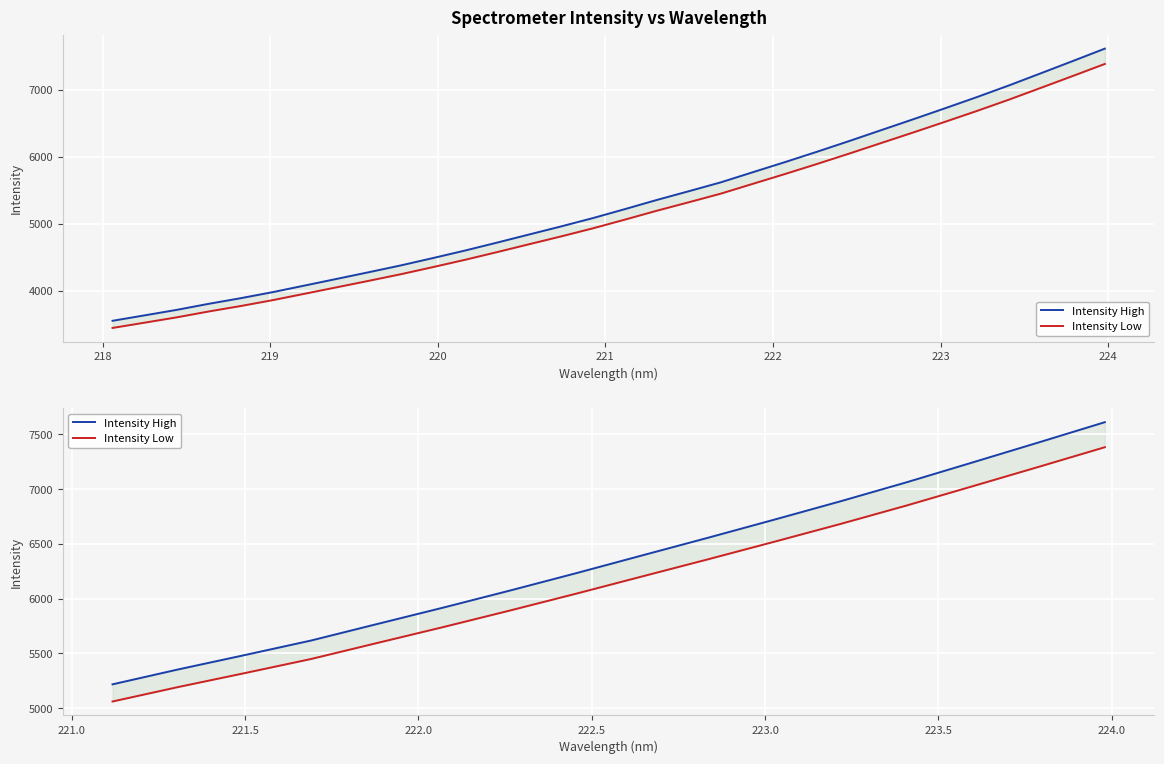

Which series has the largest total across all categories?

Intensity High